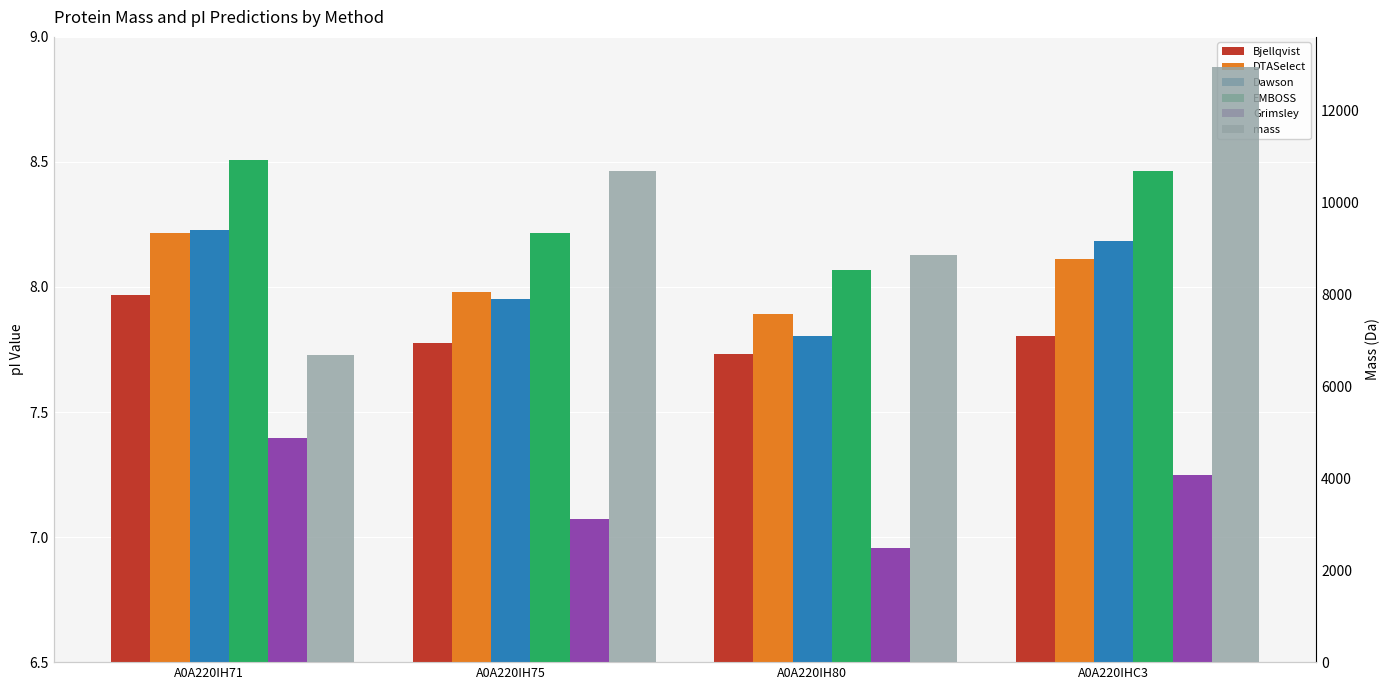

What is the lowest value of the Grimsley series?

7.0